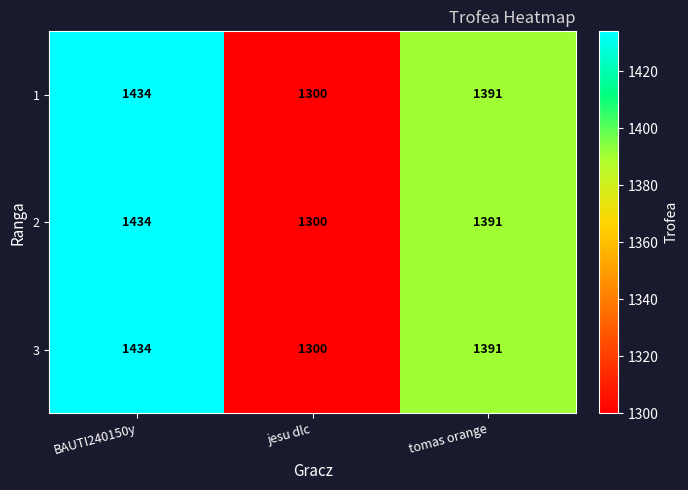

What is the maximum value shown in the chart?

1434